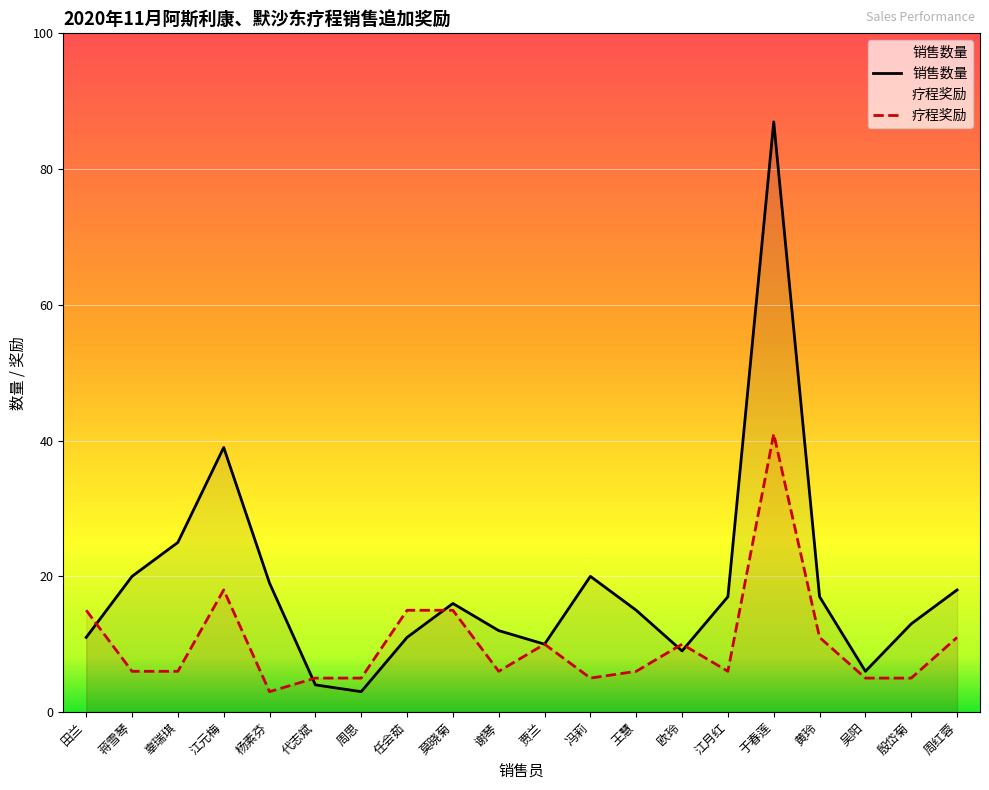

Reading left to right, list all the values displayed in this chart.

销售数量: 11	20	25	39	19	4	3	11	16	12	10	20	15	9	17	87	17	6	13	18
疗程奖励: 15	6	6	18	3	5	5	15	15	6	10	5	6	10	6	41	11	5	5	11